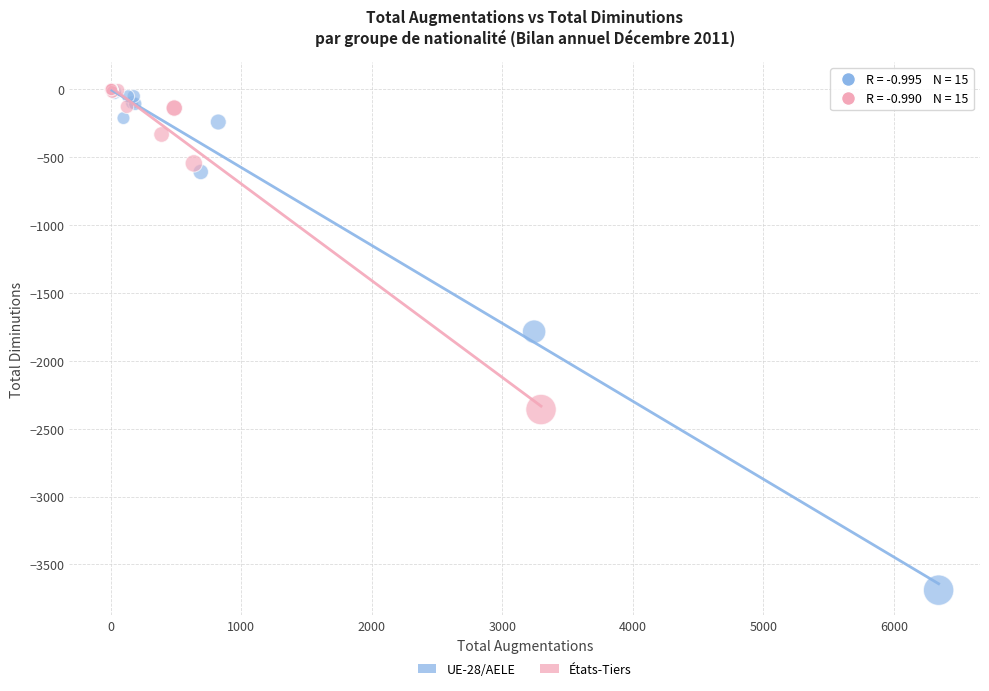

Which series has the widest spread of Y values?

UE-28/AELE